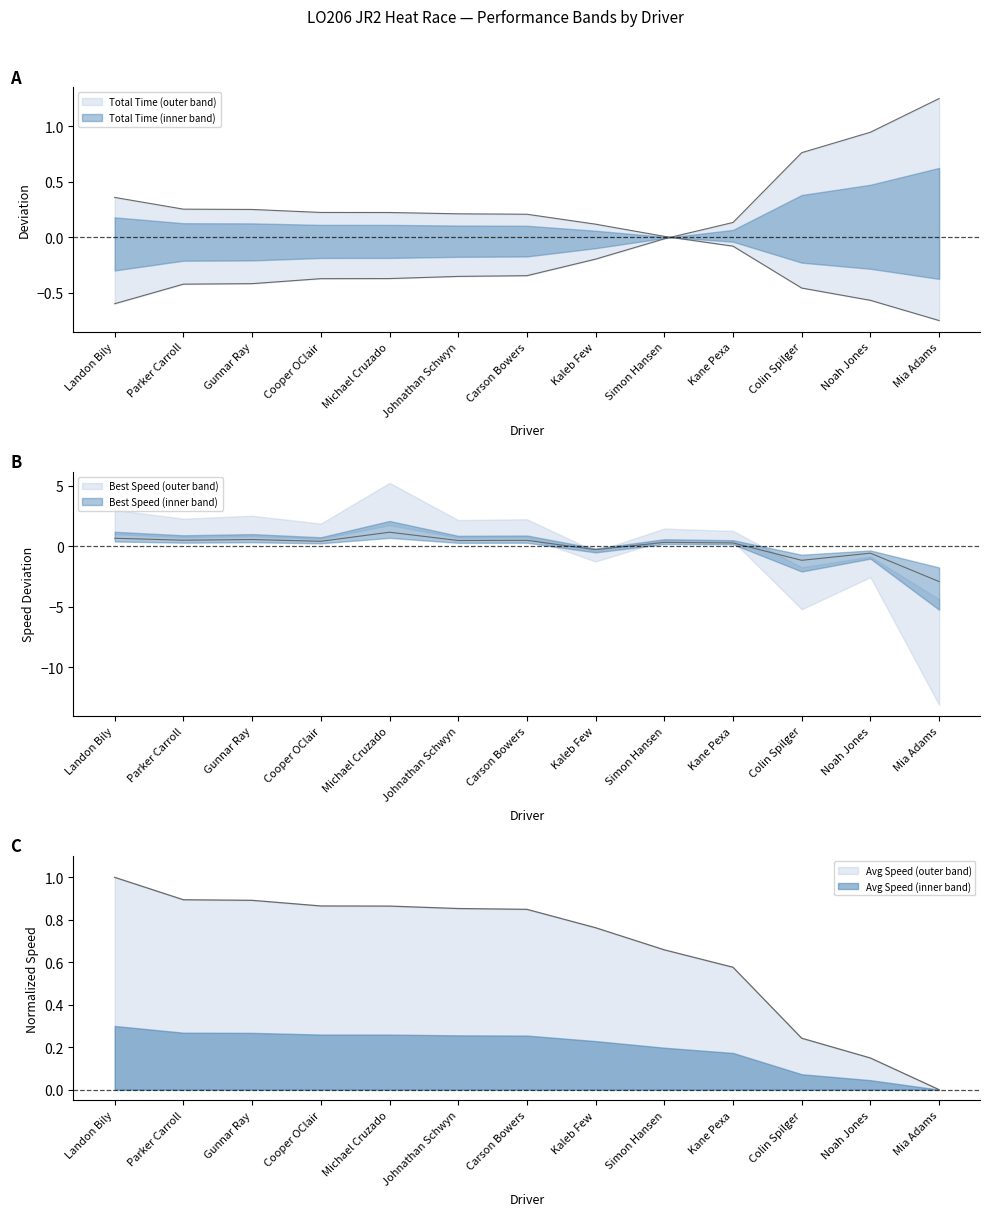

True or false: Total Time has more than 0 interior local peaks.

False